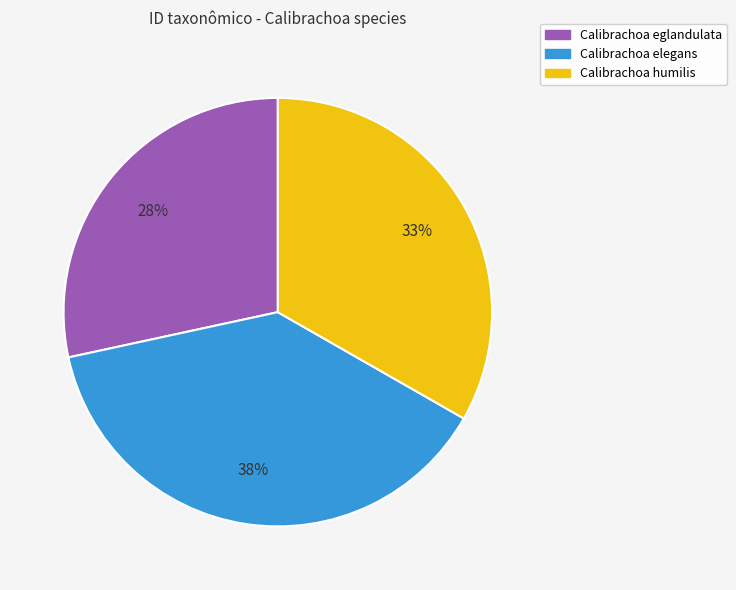

Does Calibrachoa eglandulata account for over 50% of the chart?

No